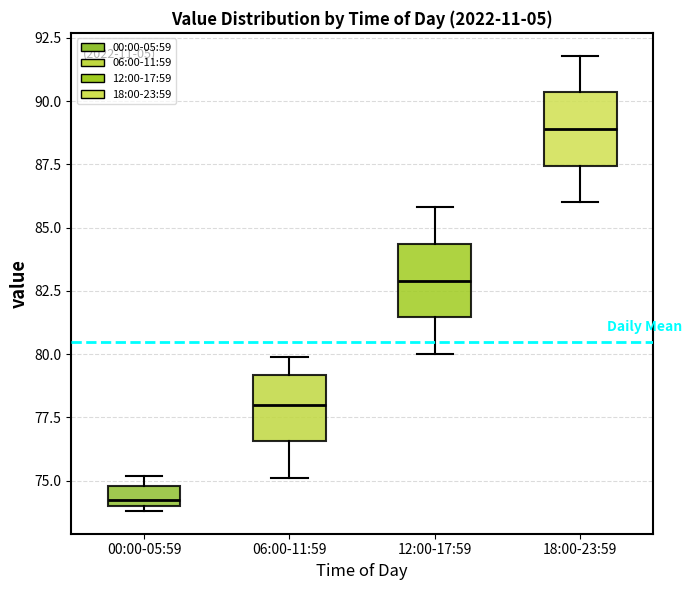

Reading left to right, read every box against the y-axis: the position of its median line, the range the box covers, and the ends of its whiskers. The values are not printed on the chart, so give them approximately, as read against the axis.

00:00-05:59: median 74.5, box 74.0 to 75.0, whiskers 74.0 (just below the box's lower edge) to 75.0 (above the box's upper edge)
06:00-11:59: median 78.0, box 76.5 to 79.0, whiskers 75.0 to 80.0
12:00-17:59: median 83.0, box 81.5 to 84.5, whiskers 80.0 to 86.0
18:00-23:59: median 89.0, box 87.5 to 90.5, whiskers 86.0 to 92.0